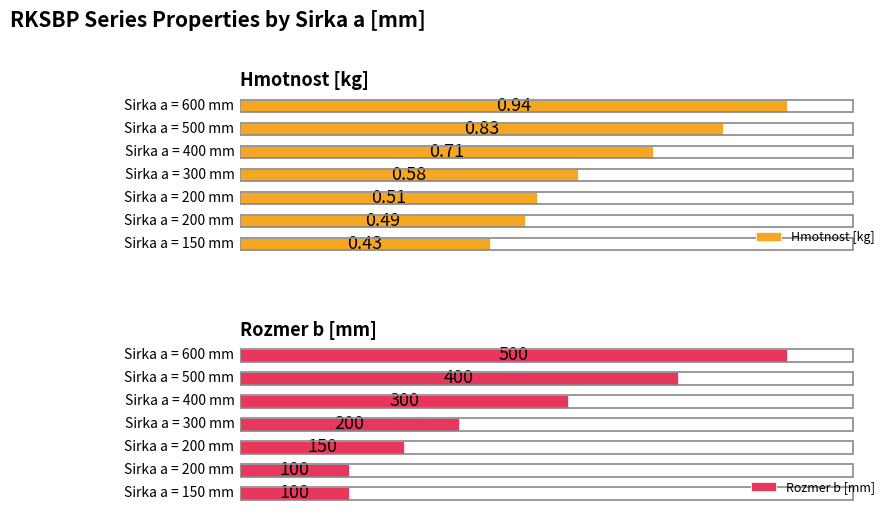

What is the sum of all Rozmer b [mm] values?

1750.0